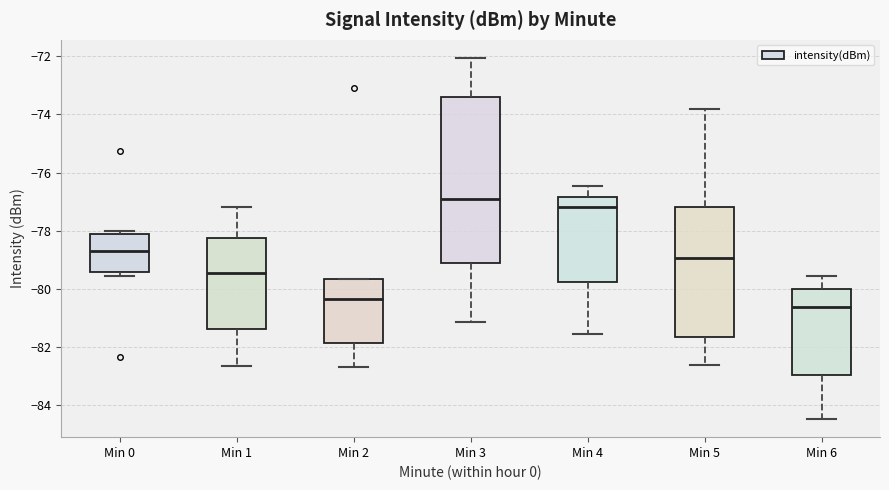

Where does the median line of the box for Min 4 sit on the y-axis? The values are not printed on the chart, so give them approximately, as read against the axis.

-77.2